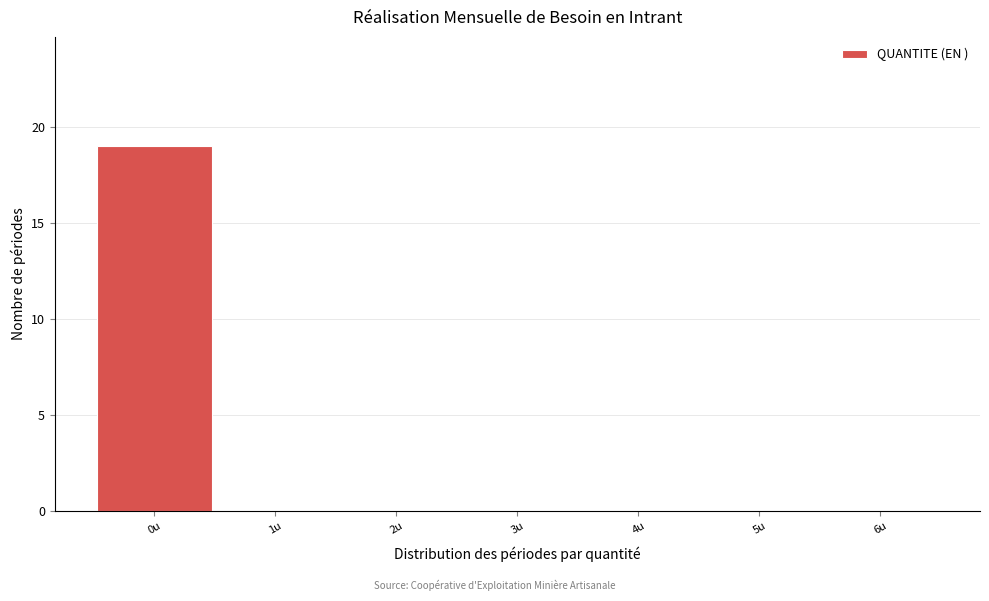

What is the height of the bar covering -0.5 to 0.5 on the x-axis? The values are not printed on the chart, so give them approximately, as read against the axis.

19